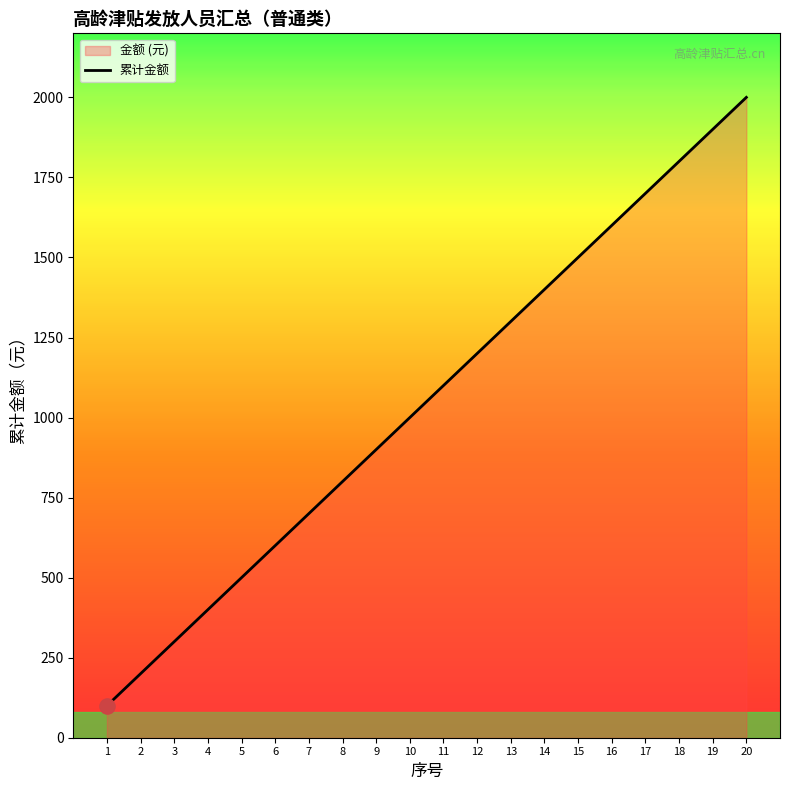

Between 3 and 1, which is larger?

3